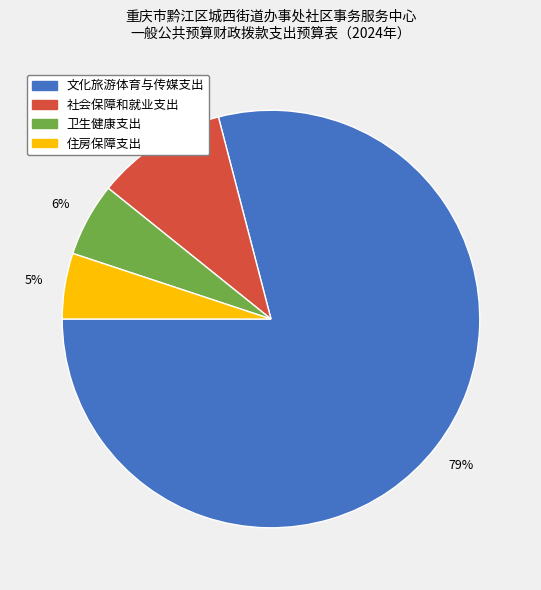

Is it true that 卫生健康支出 is 6% of the pie?

True